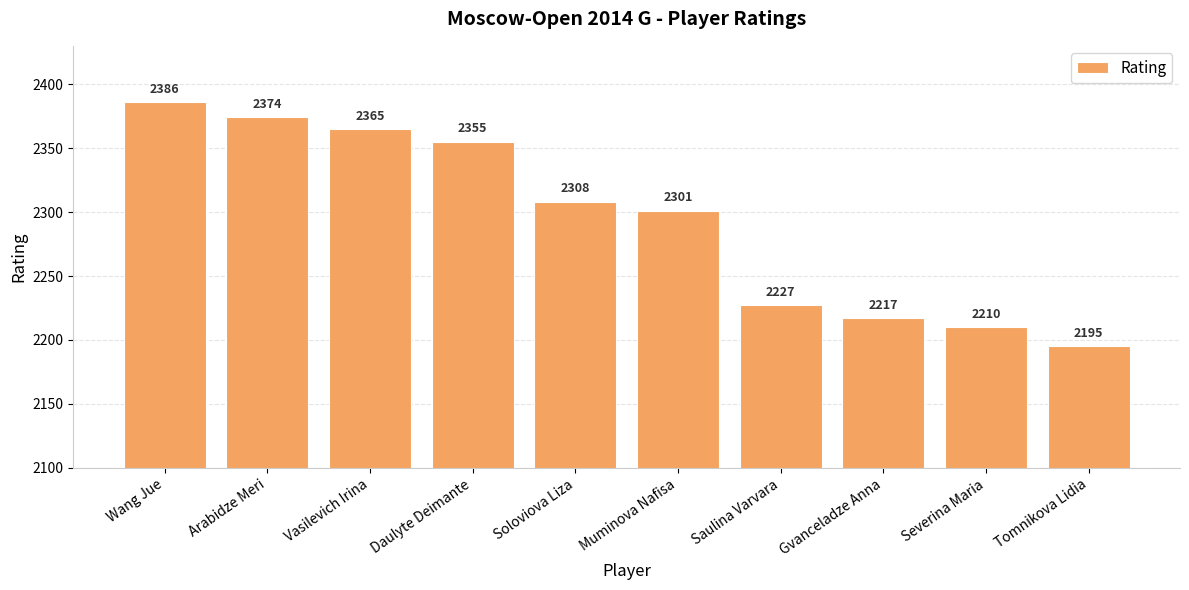

What is the difference between the second highest and minimum values?

179